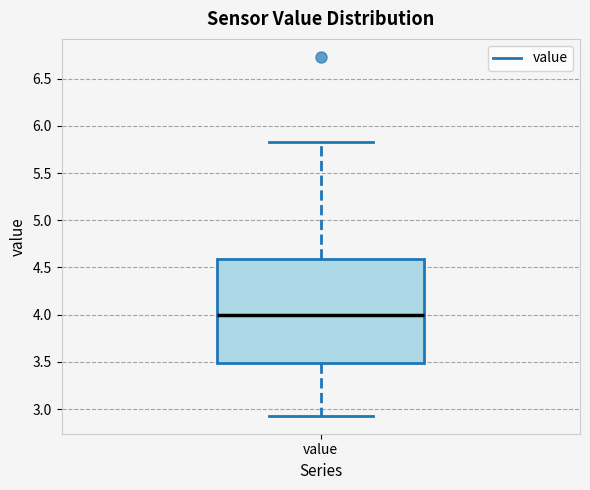

Read this box plot against the y-axis: the position of the median line, the range covered by the box, and the ends of both whiskers. The values are not printed on the chart, so give them approximately, as read against the axis.

median 4.00, box 3.50 to 4.60, whiskers 2.95 to 5.85